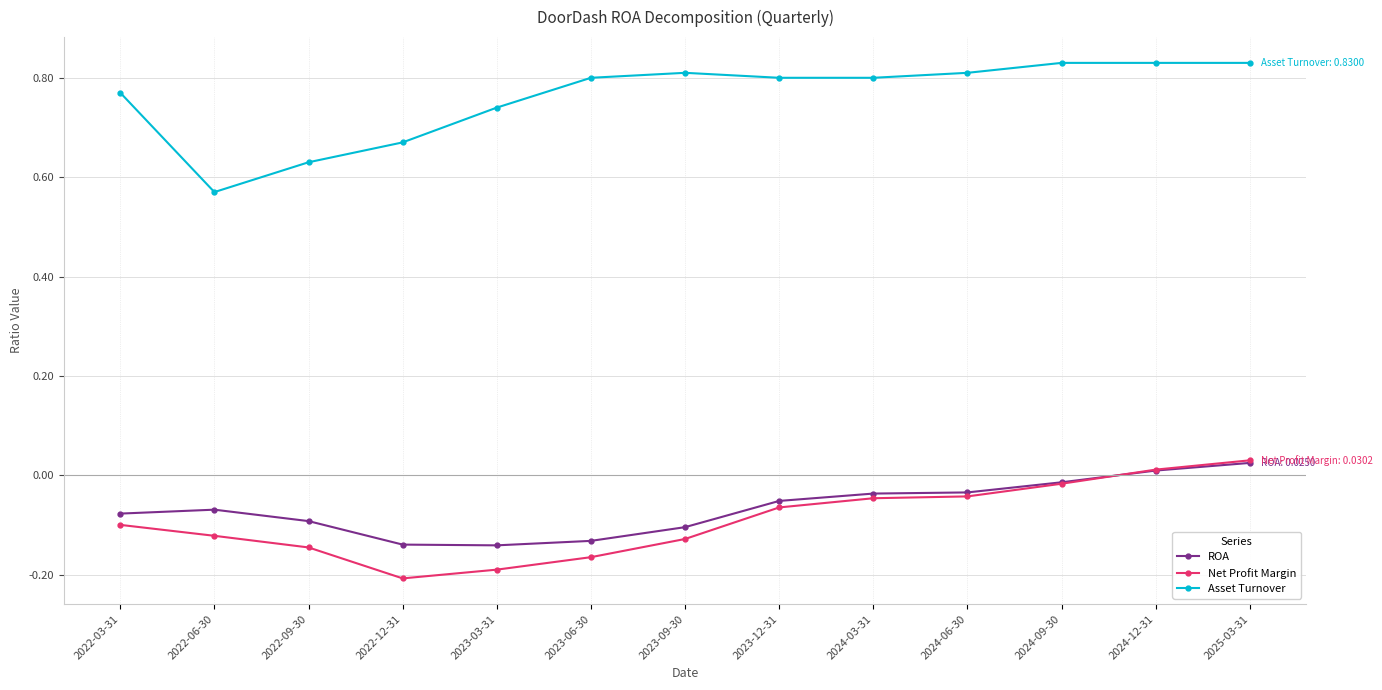

Between 2022-12-31 and 2023-06-30, which series saw the biggest shift?

Asset Turnover